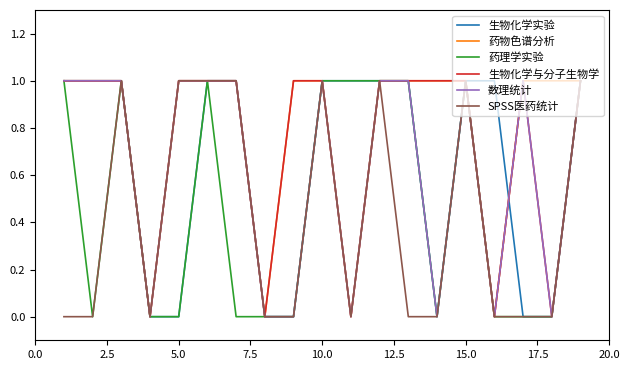

What is the difference between the maximum and second lowest values in the 药理学实验 series?

1